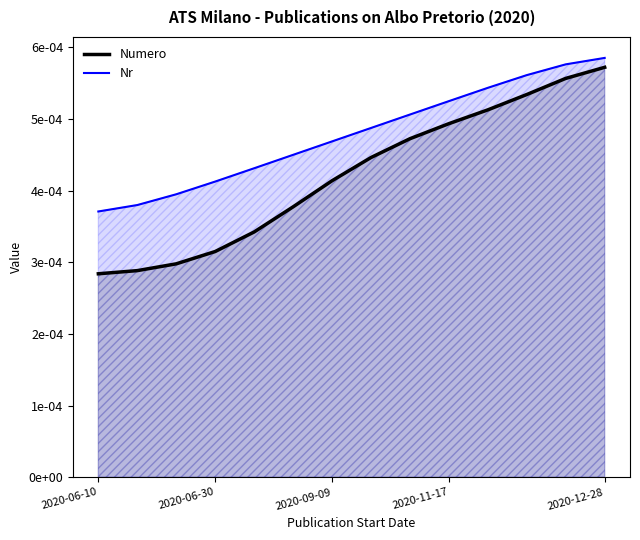

True or false: Numero and Nr cross at least once.

False